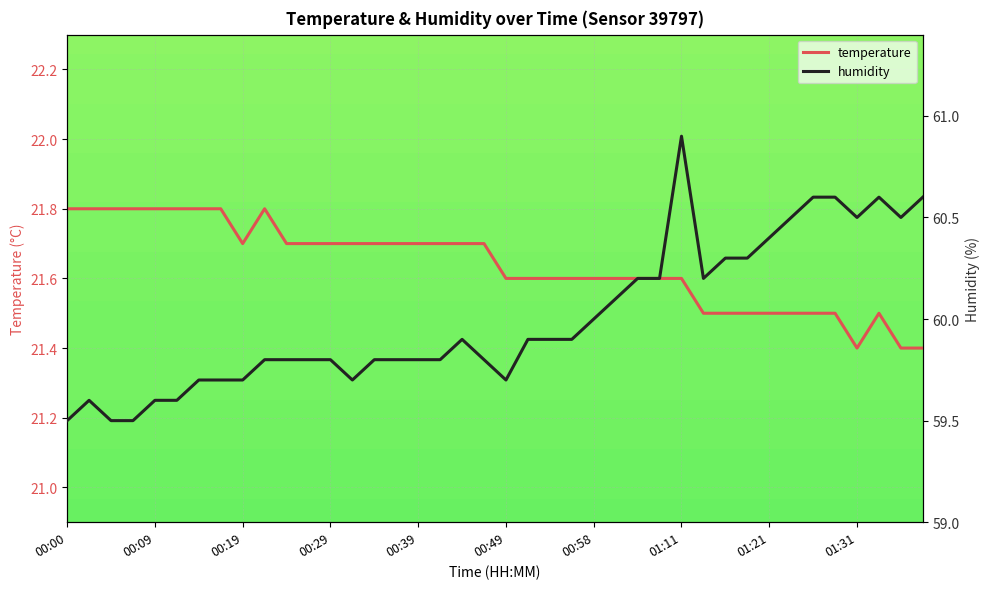

At how many categories does at least one series exceed 49?

40